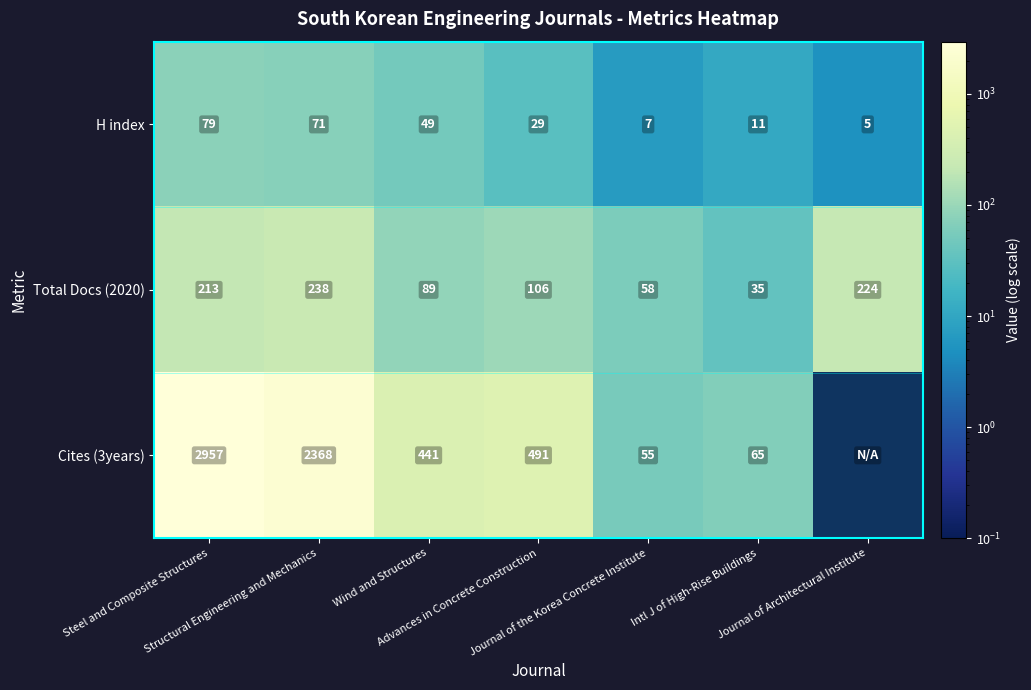

Is the value of Cites (3years) at Structural Engineering and Mechanics greater than the value of H index at Advances in Concrete Construction?

Yes